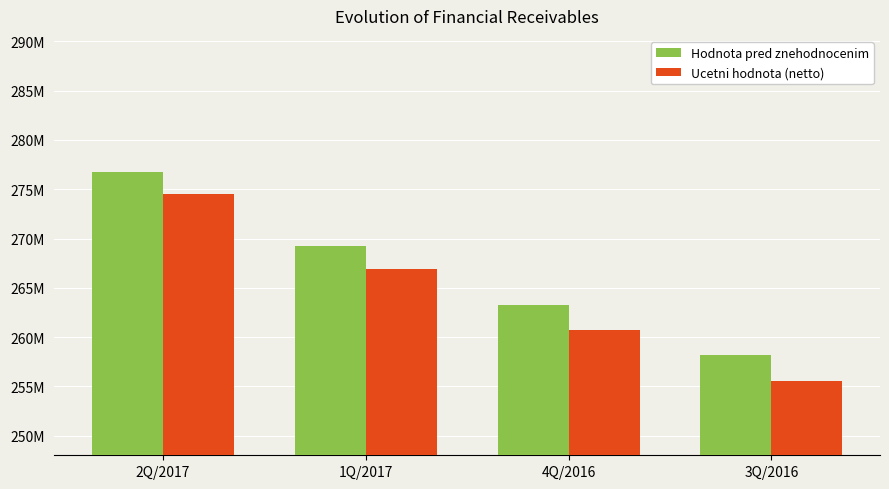

Are the bars grouped side by side (vs. stacked)?

Yes